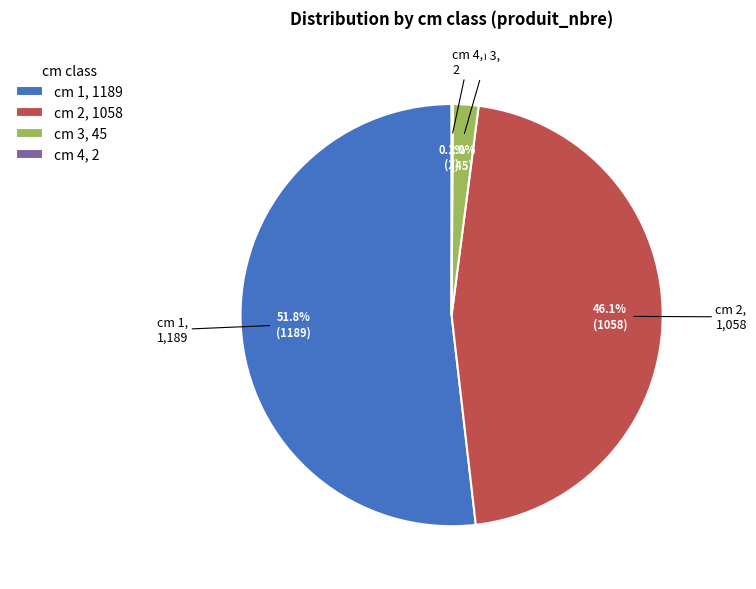

What portion of the pie excludes cm 2, 1058?

53.9%